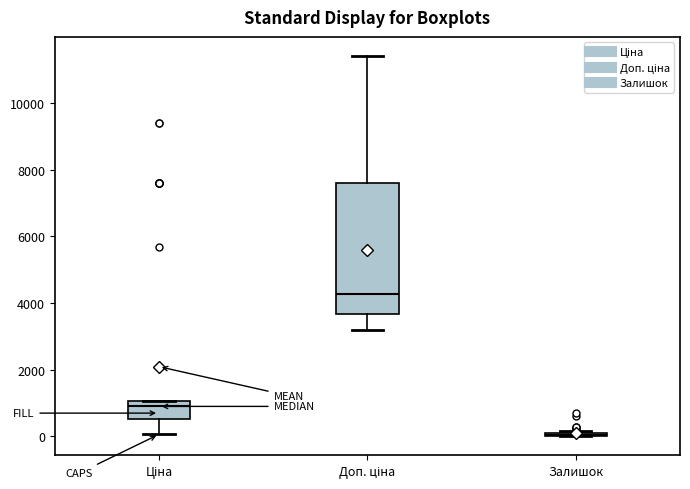

Where is the upper edge of the box for Ціна on the y-axis? The values are not printed on the chart, so give them approximately, as read against the axis.

1000